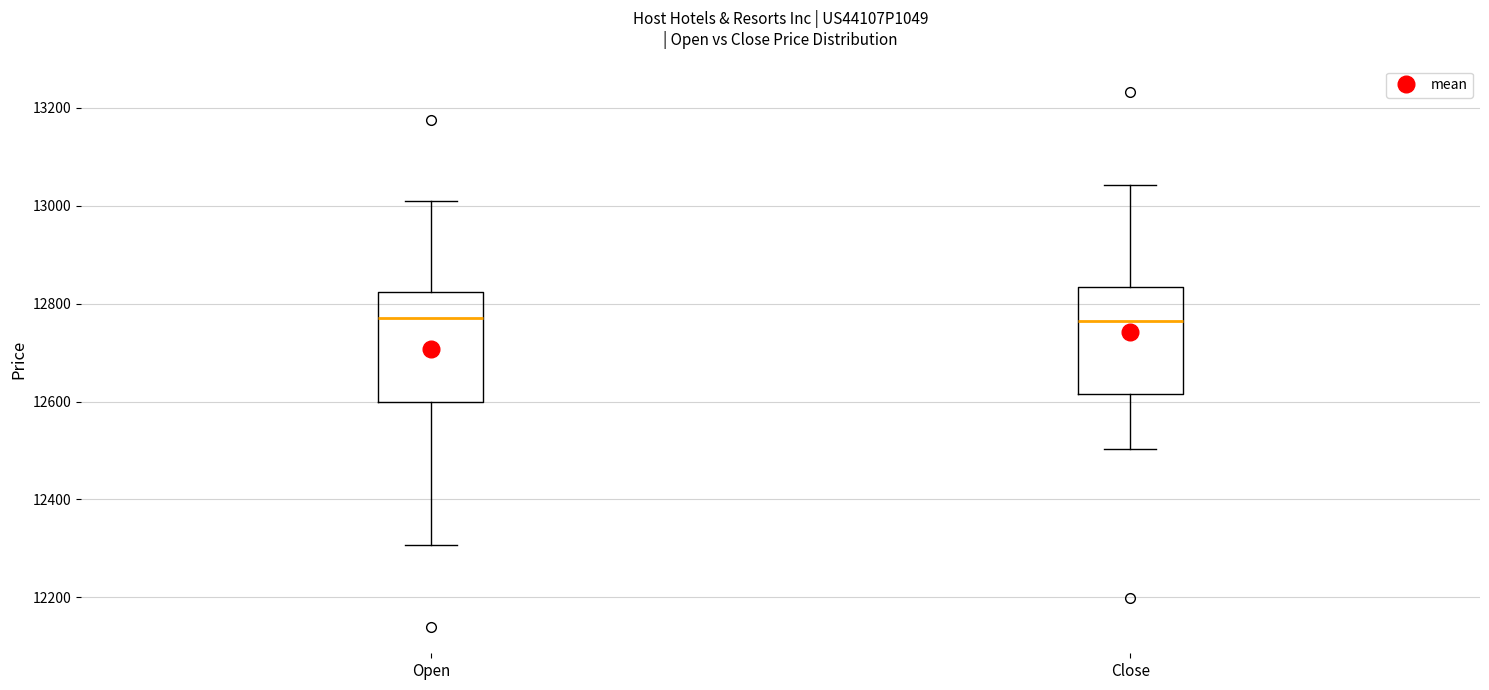

Reading left to right, read every box against the y-axis: the position of its median line, the range the box covers, and the ends of its whiskers. The values are not printed on the chart, so give them approximately, as read against the axis.

Open: median 12780, box 12600 to 12820, whiskers 12300 to 13000
Close: median 12760, box 12620 to 12840, whiskers 12500 to 13040